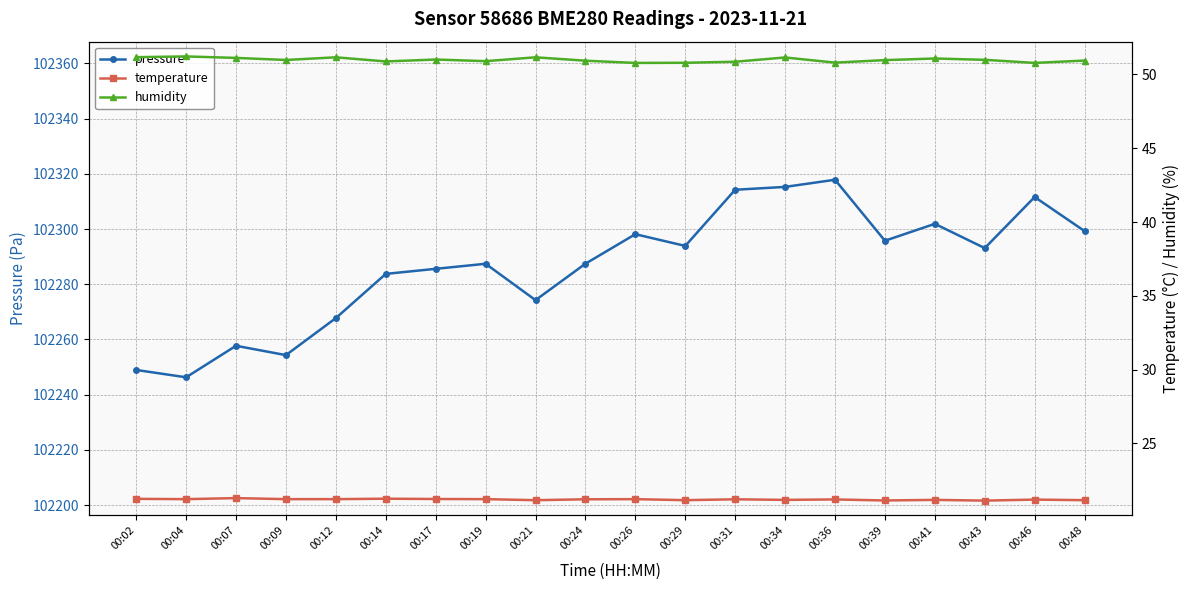

The value of pressure at 00:04 is 28429.1. True or false?

False